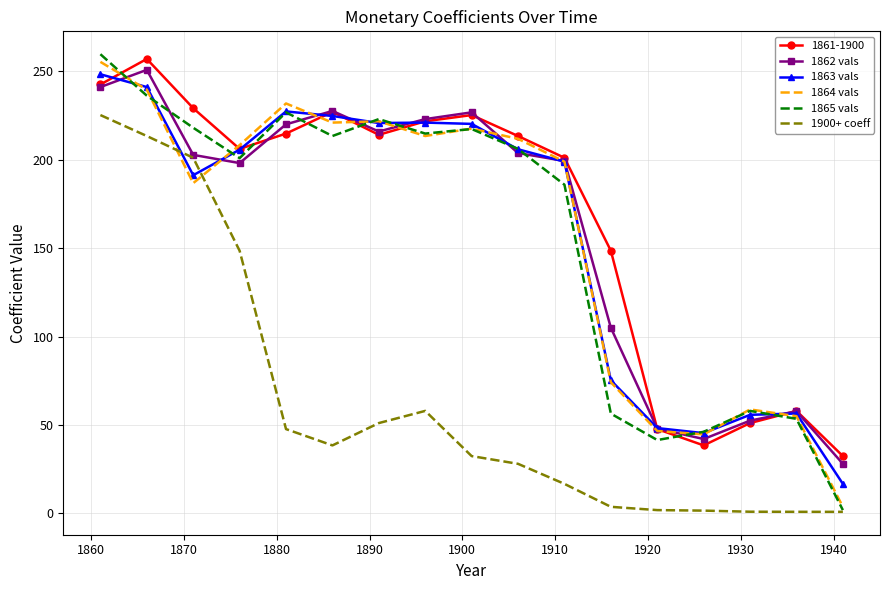

What is the maximum value for 1900+ coeff?

225.2